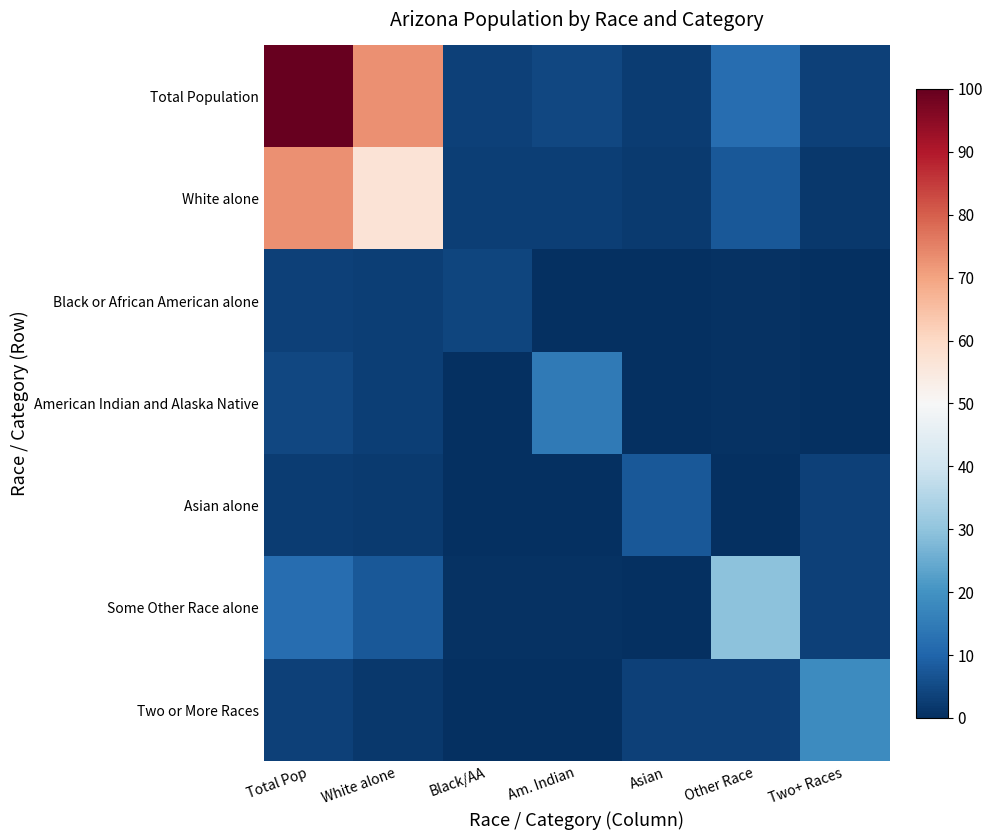

Reading left to right, extract all data points from this chart.

Total Population: Total Pop=100.0	White alone=73.0	Black/AA=3.3	Am. Indian=4.5	Asian=2.7	Other Race=11.8	Two+ Races=3.3
White alone: Total Pop=73.0	White alone=56.9	Black/AA=2.8	Am. Indian=3.0	Asian=2.0	Other Race=7.5	Two+ Races=1.7
Black or African American alone: Total Pop=3.3	White alone=2.8	Black/AA=4.0	Am. Indian=0.2	Asian=0.0	Other Race=0.6	Two+ Races=0.1
American Indian and Alaska Native: Total Pop=4.5	White alone=3.0	Black/AA=0.2	Am. Indian=14.8	Asian=0.0	Other Race=0.6	Two+ Races=0.1
Asian alone: Total Pop=2.7	White alone=2.0	Black/AA=0.0	Am. Indian=0.0	Asian=7.6	Other Race=0.1	Two+ Races=3.3
Some Other Race alone: Total Pop=11.8	White alone=7.5	Black/AA=0.6	Am. Indian=0.6	Asian=0.1	Other Race=29.6	Two+ Races=3.3
Two or More Races: Total Pop=3.3	White alone=1.7	Black/AA=0.1	Am. Indian=0.1	Asian=3.3	Other Race=3.3	Two+ Races=18.6